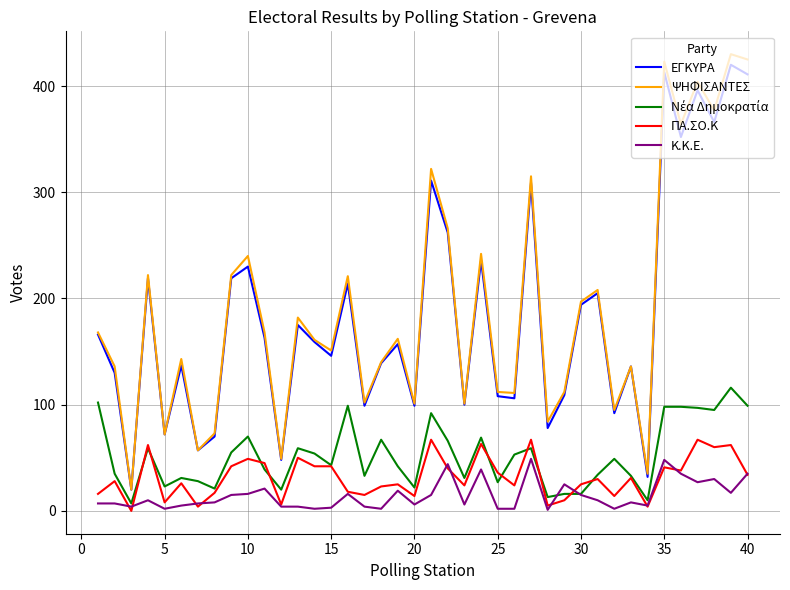

Which series has the largest range (max minus min)?

ΨΗΦΙΣΑΝΤΕΣ